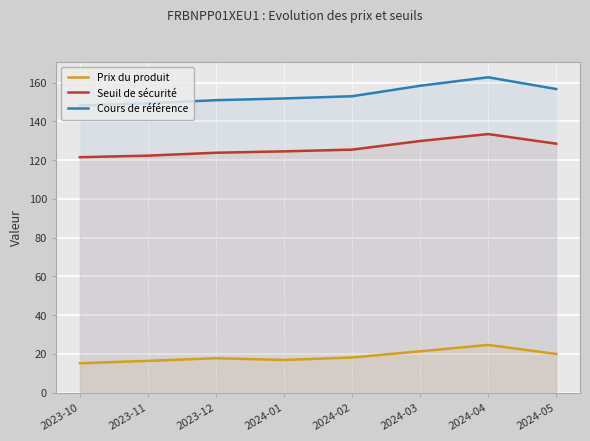

The Seuil de sécurité series shows 182.9 at 2024-02. True or false?

False